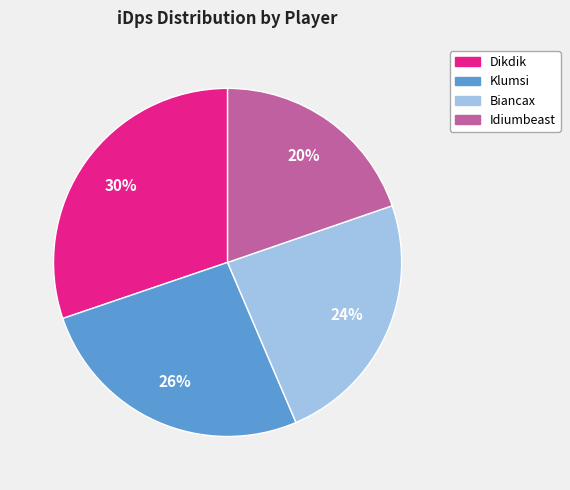

Is Dikdik the majority of the pie?

No